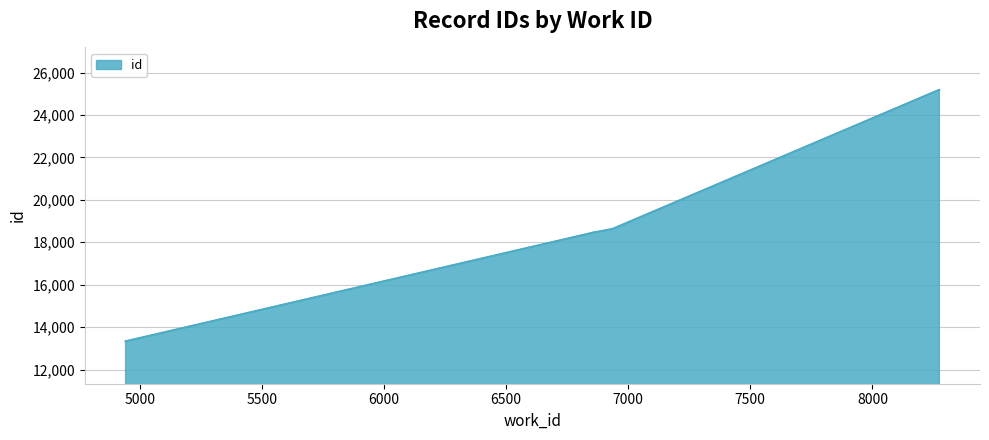

What is the value of the 8th point from the left?

18619